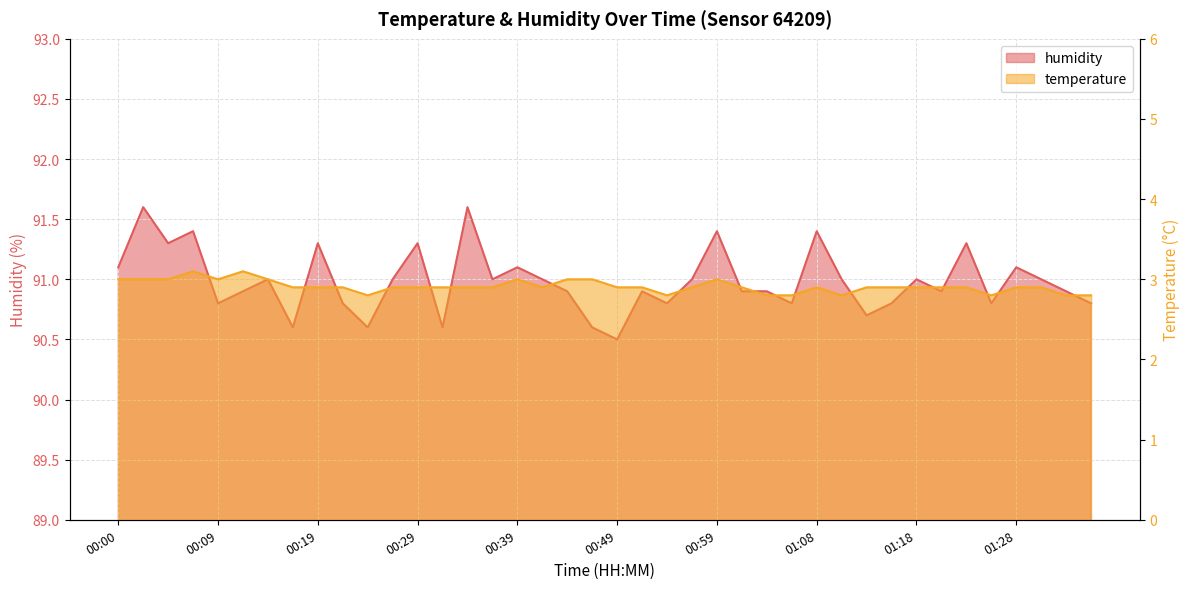

Which series has the largest total across all categories?

humidity